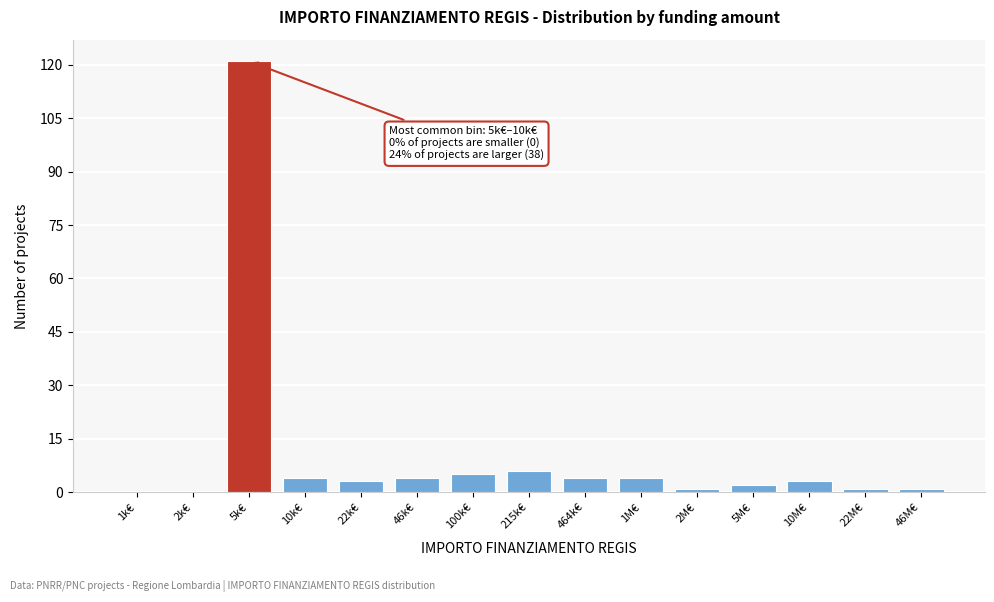

Reading left to right, transcribe all the data shown in this chart.

1k€=0	2k€=0	5k€=121	10k€=4	22k€=3	46k€=4	100k€=5	215k€=6	464k€=4	1M€=4	2M€=1	5M€=2	10M€=3	22M€=1	46M€=1